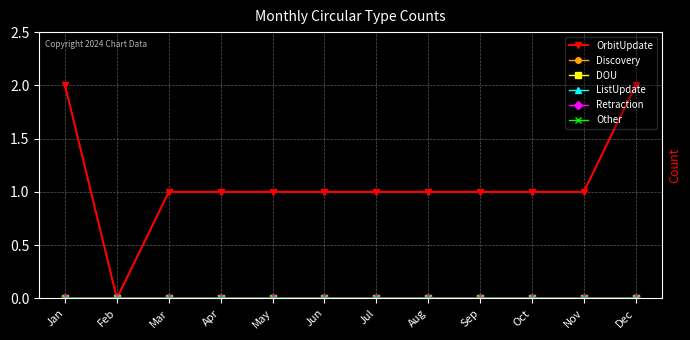

Between Jul and Nov, which series saw the biggest shift?

OrbitUpdate